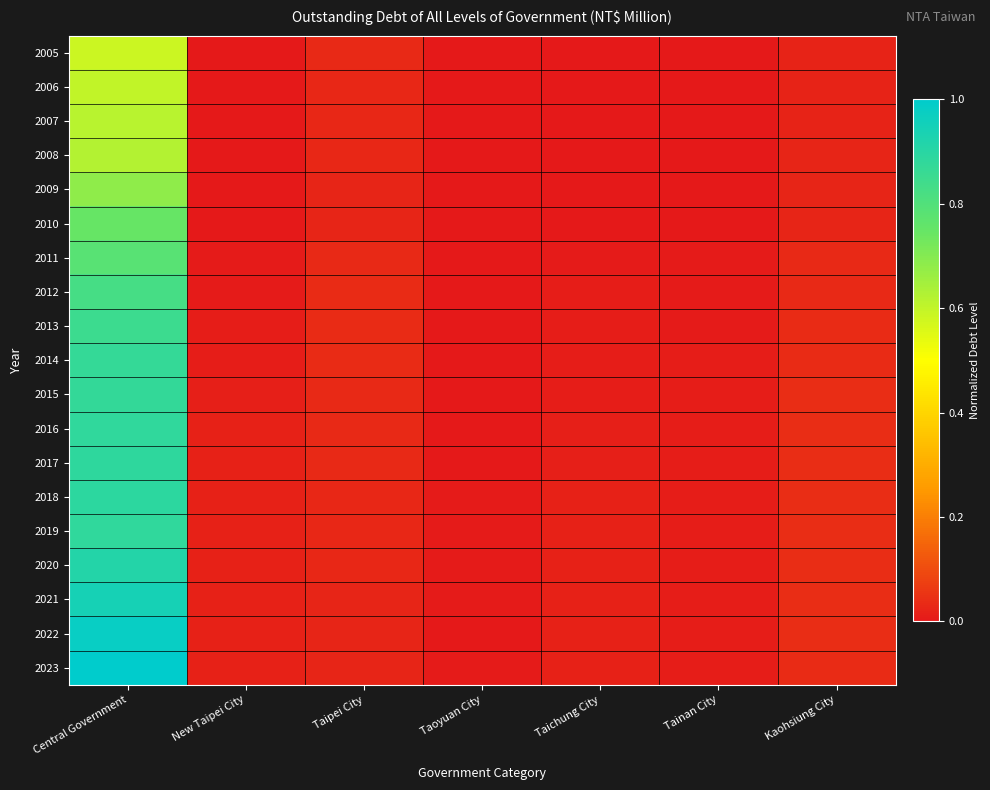

Reading right to left, extract all data points from this chart.

2005: Kaohsiung City=0.0	Tainan City=0.0	Taichung City=0.0	Taoyuan City=0.0	Taipei City=0.0	New Taipei City=0.0	Central Government=0.6
2006: Kaohsiung City=0.0	Tainan City=0.0	Taichung City=0.0	Taoyuan City=0.0	Taipei City=0.0	New Taipei City=0.0	Central Government=0.6
2007: Kaohsiung City=0.0	Tainan City=0.0	Taichung City=0.0	Taoyuan City=0.0	Taipei City=0.0	New Taipei City=0.0	Central Government=0.6
2008: Kaohsiung City=0.0	Tainan City=0.0	Taichung City=0.0	Taoyuan City=0.0	Taipei City=0.0	New Taipei City=0.0	Central Government=0.6
2009: Kaohsiung City=0.0	Tainan City=0.0	Taichung City=0.0	Taoyuan City=0.0	Taipei City=0.0	New Taipei City=0.0	Central Government=0.7
2010: Kaohsiung City=0.0	Tainan City=0.0	Taichung City=0.0	Taoyuan City=0.0	Taipei City=0.0	New Taipei City=0.0	Central Government=0.7
2011: Kaohsiung City=0.0	Tainan City=0.0	Taichung City=0.0	Taoyuan City=0.0	Taipei City=0.0	New Taipei City=0.0	Central Government=0.8
2012: Kaohsiung City=0.0	Tainan City=0.0	Taichung City=0.0	Taoyuan City=0.0	Taipei City=0.0	New Taipei City=0.0	Central Government=0.8
2013: Kaohsiung City=0.0	Tainan City=0.0	Taichung City=0.0	Taoyuan City=0.0	Taipei City=0.0	New Taipei City=0.0	Central Government=0.8
2014: Kaohsiung City=0.0	Tainan City=0.0	Taichung City=0.0	Taoyuan City=0.0	Taipei City=0.0	New Taipei City=0.0	Central Government=0.9
2015: Kaohsiung City=0.0	Tainan City=0.0	Taichung City=0.0	Taoyuan City=0.0	Taipei City=0.0	New Taipei City=0.0	Central Government=0.9
2016: Kaohsiung City=0.0	Tainan City=0.0	Taichung City=0.0	Taoyuan City=0.0	Taipei City=0.0	New Taipei City=0.0	Central Government=0.9
2017: Kaohsiung City=0.0	Tainan City=0.0	Taichung City=0.0	Taoyuan City=0.0	Taipei City=0.0	New Taipei City=0.0	Central Government=0.9
2018: Kaohsiung City=0.0	Tainan City=0.0	Taichung City=0.0	Taoyuan City=0.0	Taipei City=0.0	New Taipei City=0.0	Central Government=0.9
2019: Kaohsiung City=0.0	Tainan City=0.0	Taichung City=0.0	Taoyuan City=0.0	Taipei City=0.0	New Taipei City=0.0	Central Government=0.9
2020: Kaohsiung City=0.0	Tainan City=0.0	Taichung City=0.0	Taoyuan City=0.0	Taipei City=0.0	New Taipei City=0.0	Central Government=0.9
2021: Kaohsiung City=0.0	Tainan City=0.0	Taichung City=0.0	Taoyuan City=0.0	Taipei City=0.0	New Taipei City=0.0	Central Government=0.9
2022: Kaohsiung City=0.0	Tainan City=0.0	Taichung City=0.0	Taoyuan City=0.0	Taipei City=0.0	New Taipei City=0.0	Central Government=1.0
2023: Kaohsiung City=0.0	Tainan City=0.0	Taichung City=0.0	Taoyuan City=0.0	Taipei City=0.0	New Taipei City=0.0	Central Government=1.0